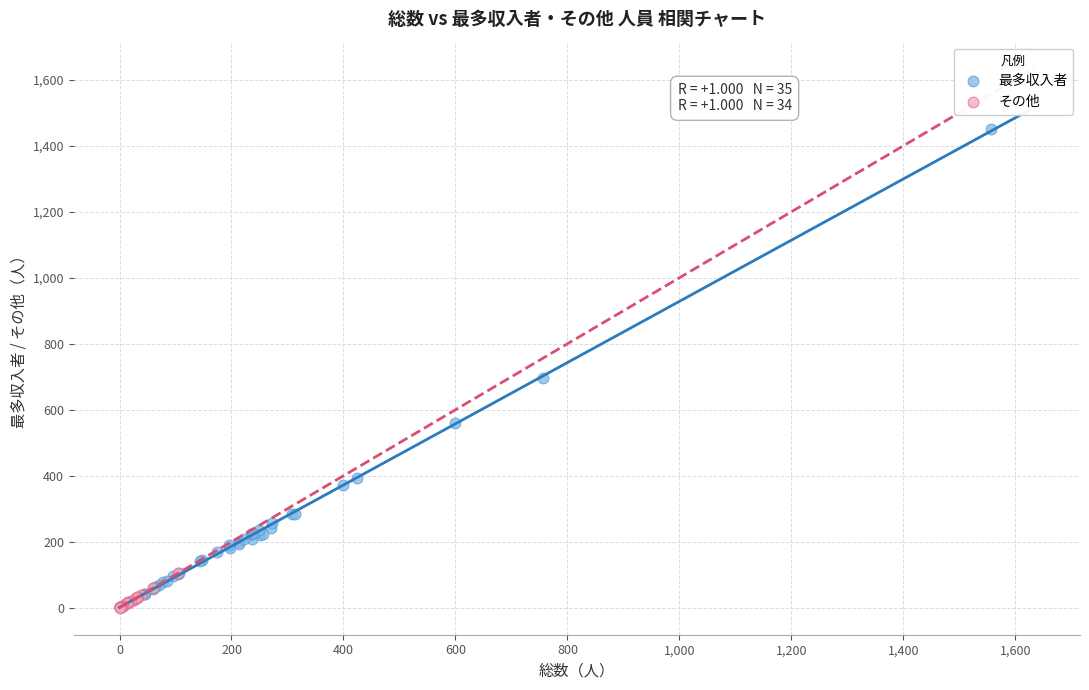

Which series contains the highest Y value?

最多収入者